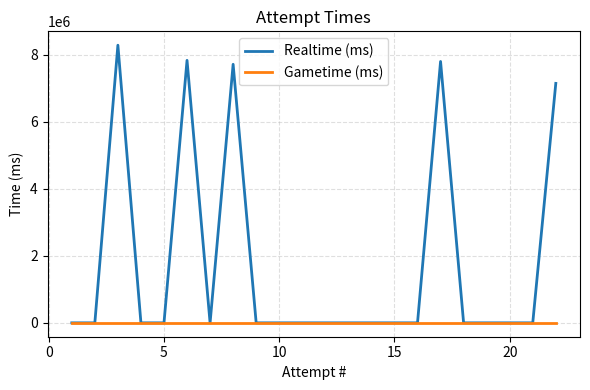

What are all the series names shown in the legend?

Realtime (ms), Gametime (ms)